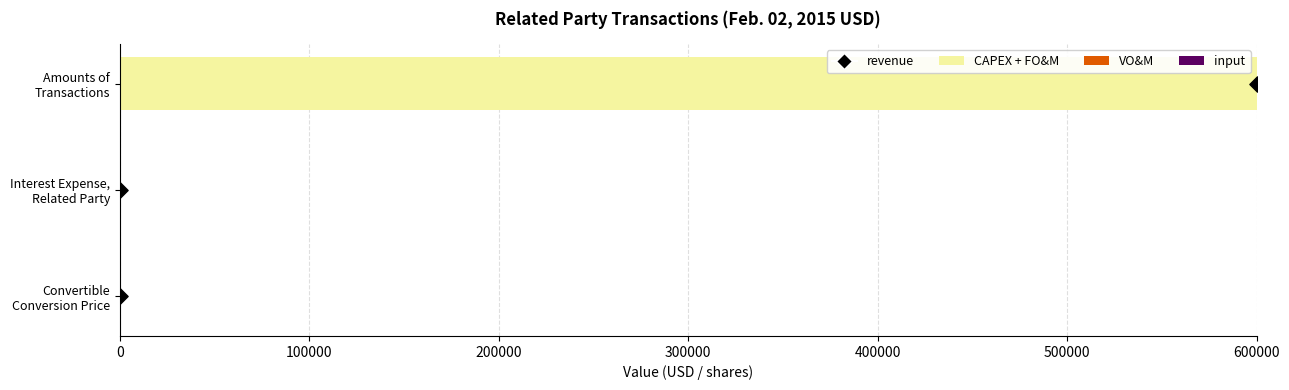

Is the value of CAPEX + FO&M at 100000 greater than the value of revenue at 0?

No